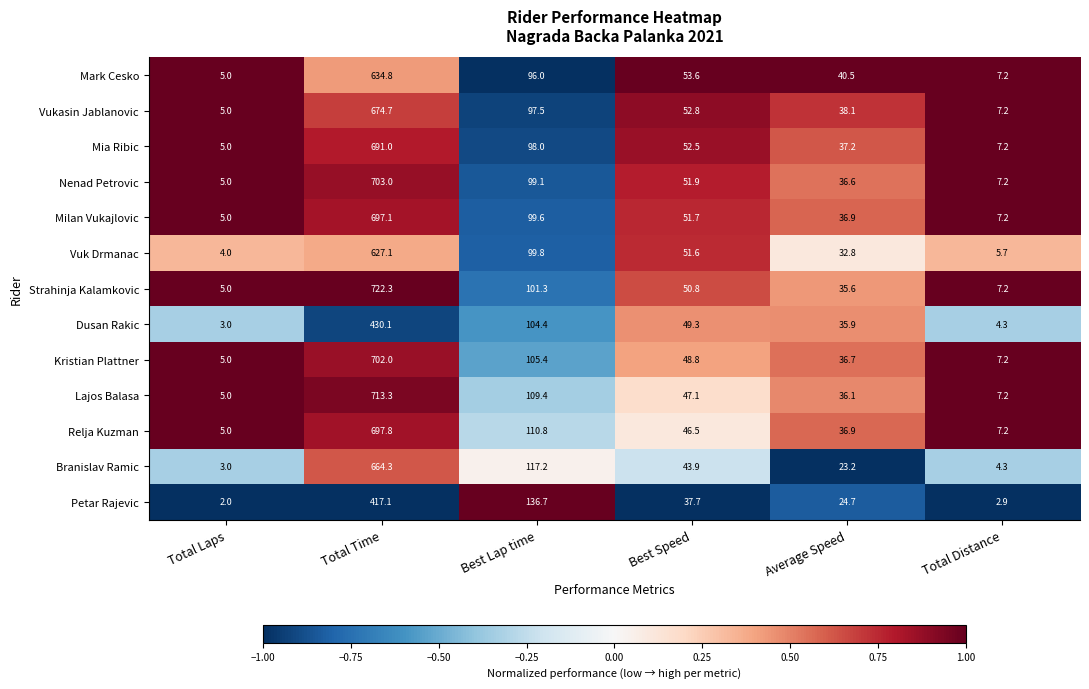

What is the sum of all Relja Kuzman values?

904.2